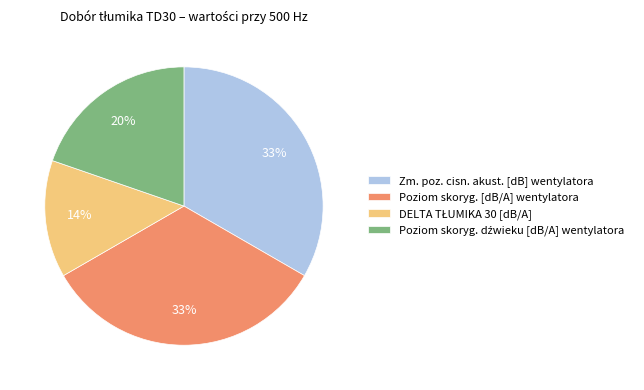

Is the sum of Zm. poz. cisn. akust. [dB] wentylatora and Poziom skoryg. [dB/A] wentylatora greater than half?

Yes